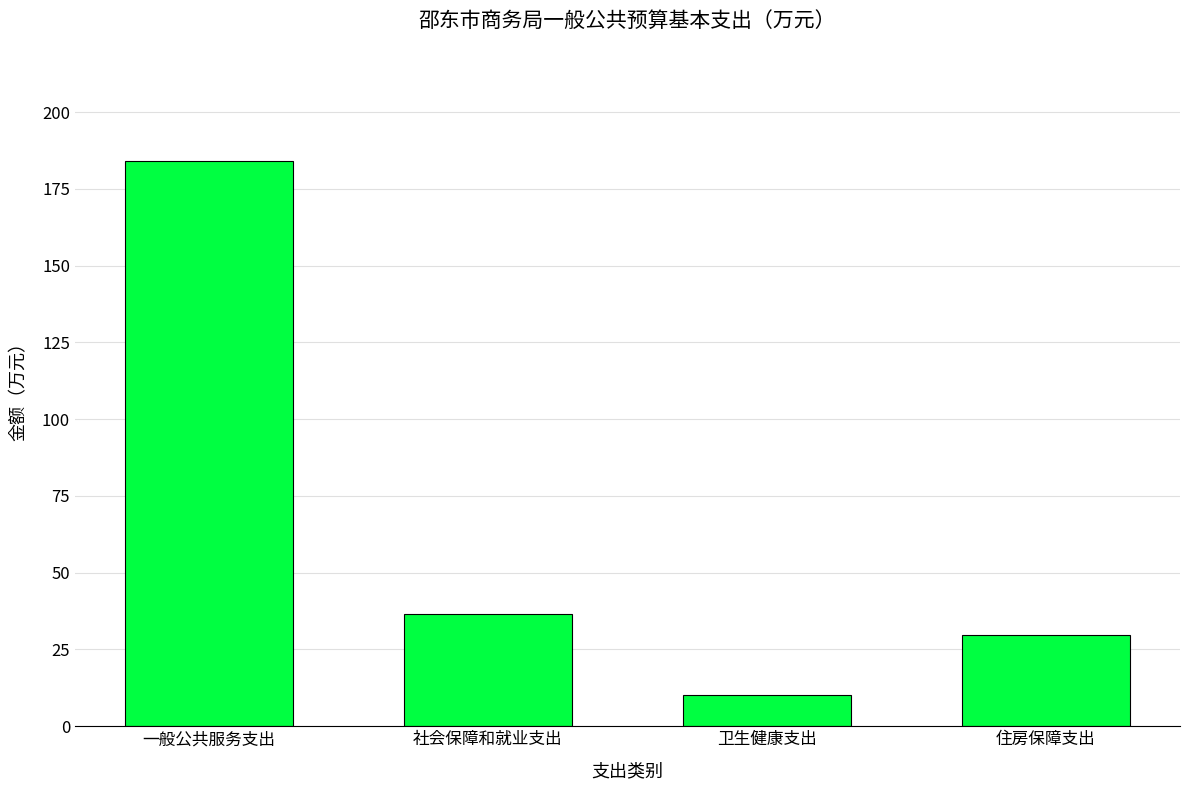

List the labels in order of value, smallest first.

卫生健康支出, 住房保障支出, 社会保障和就业支出, 一般公共服务支出